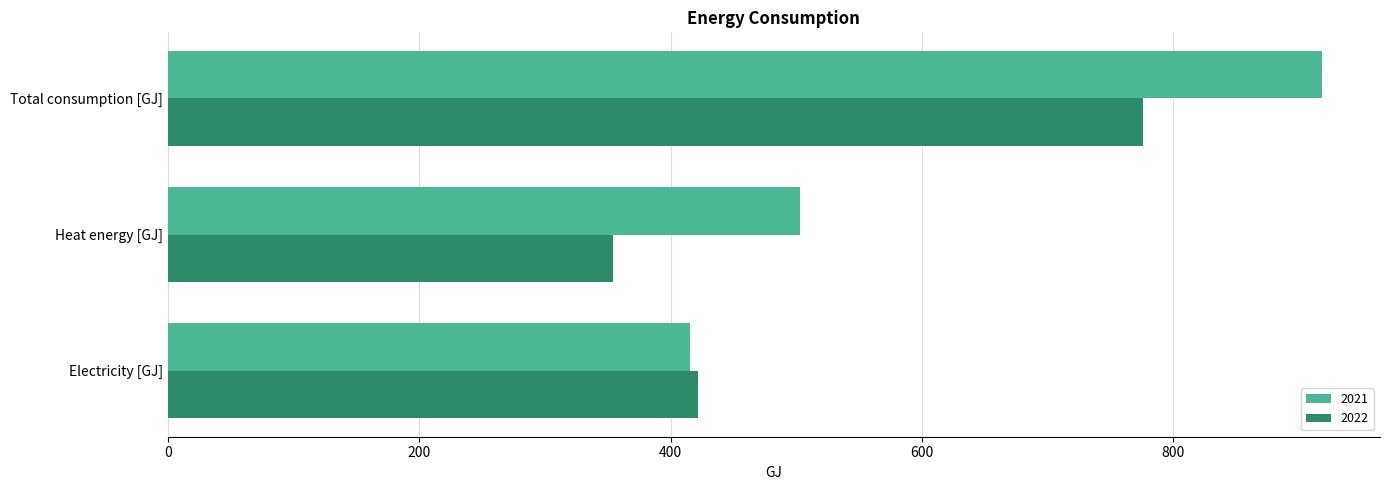

At which category does the chart reach its peak across all series?

Total consumption [GJ]